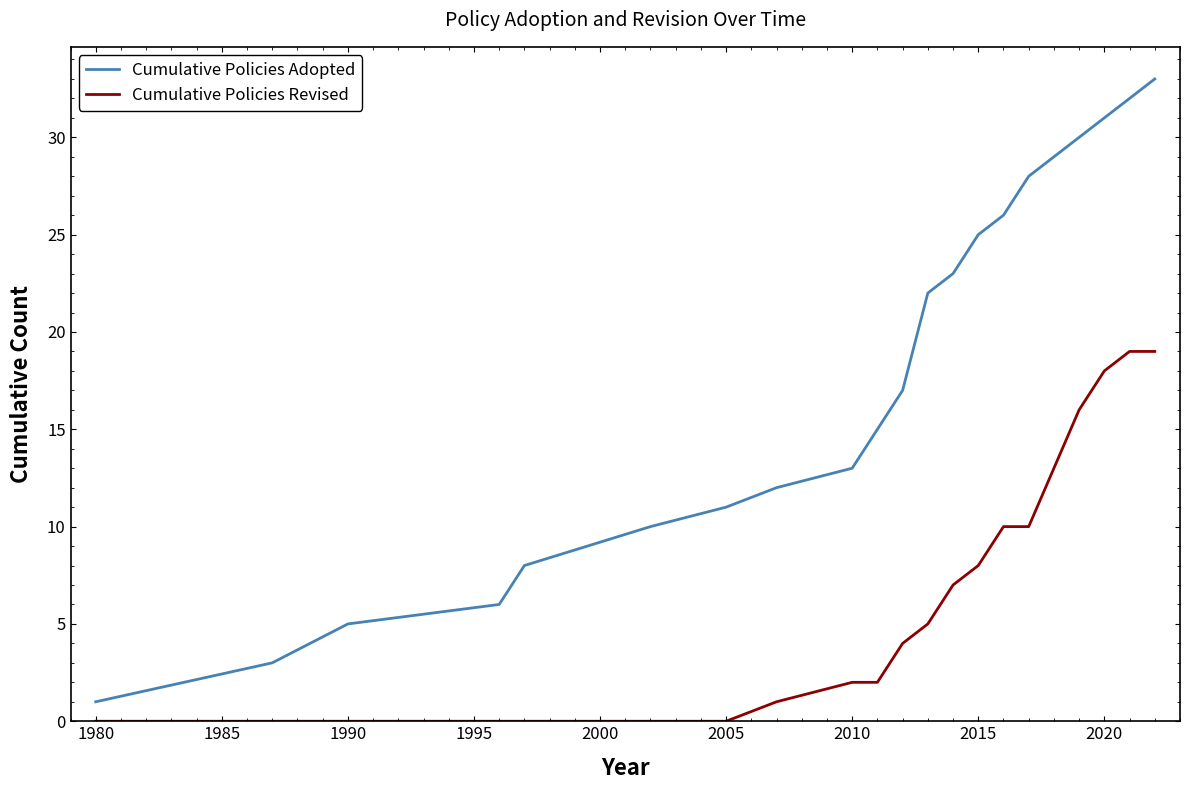

Which series has the largest total across all categories?

Cumulative Policies Adopted